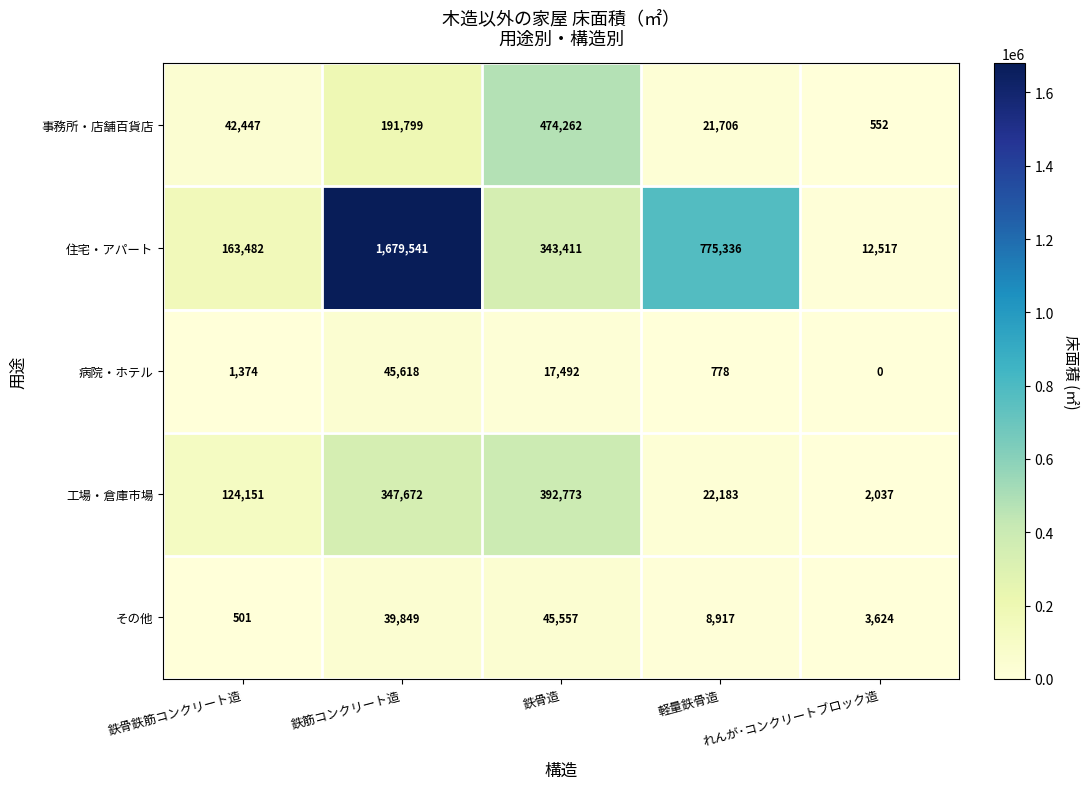

List the series in order of their peak value, lowest first.

その他, 病院・ホテル, 工場・倉庫市場, 事務所・店舗百貨店, 住宅・アパート